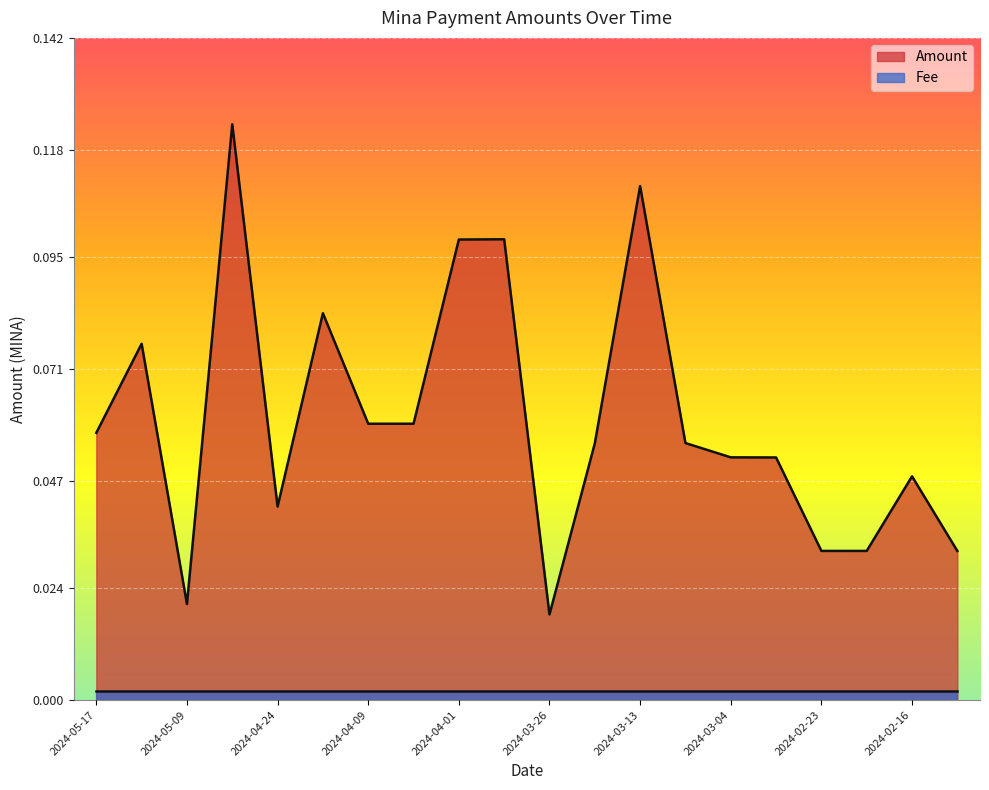

At which category does the data reach its first local peak?

2024-05-10